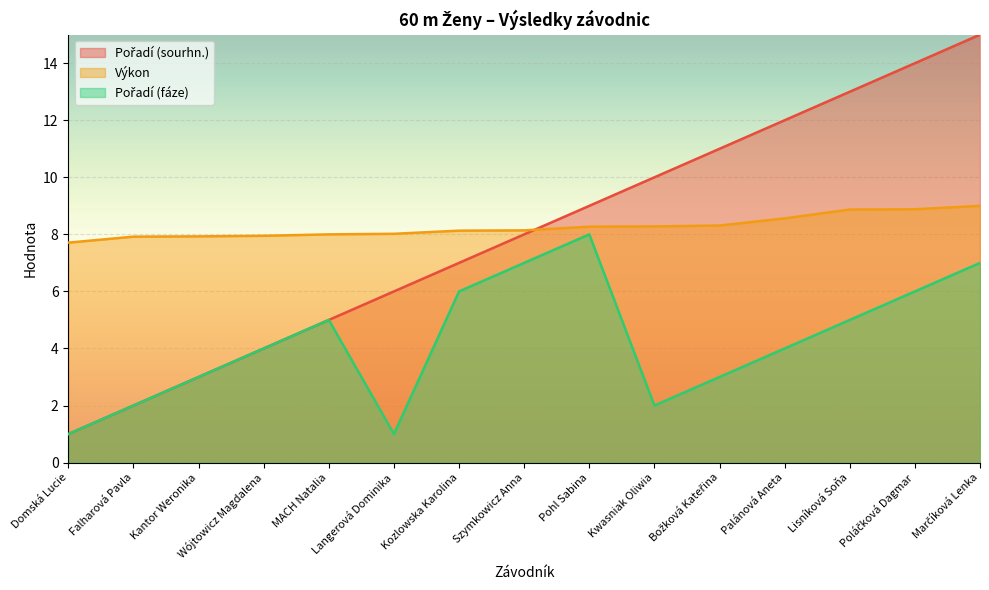

What is the difference between the Pořadí (sourhn.) values at Božková Kateřina and Marčíková Lenka?

4.0